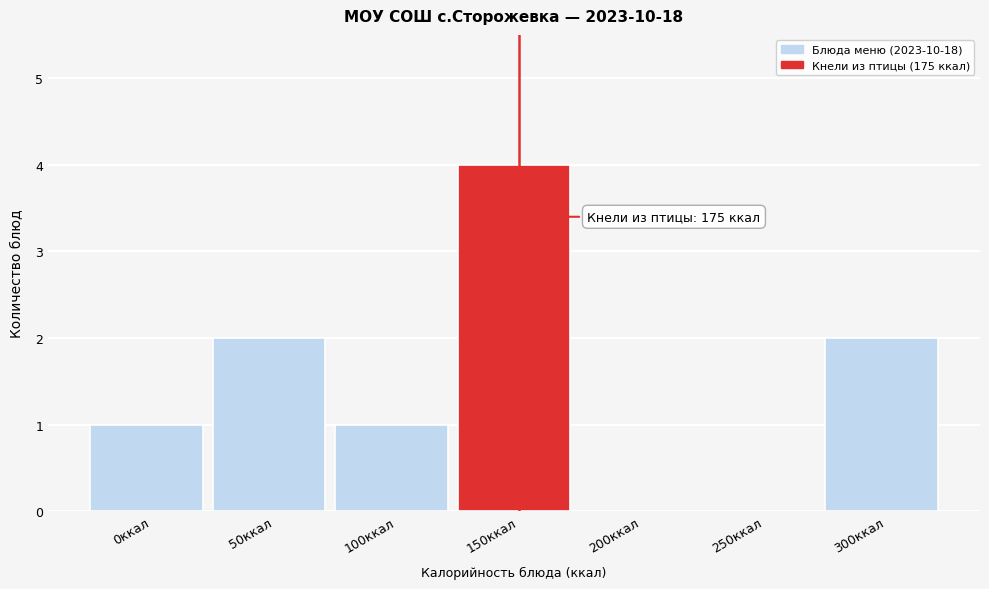

Reading right to left, extract all data points from this chart.

300ккал=2	250ккал=0	200ккал=0	150ккал=4	100ккал=1	50ккал=2	0ккал=1